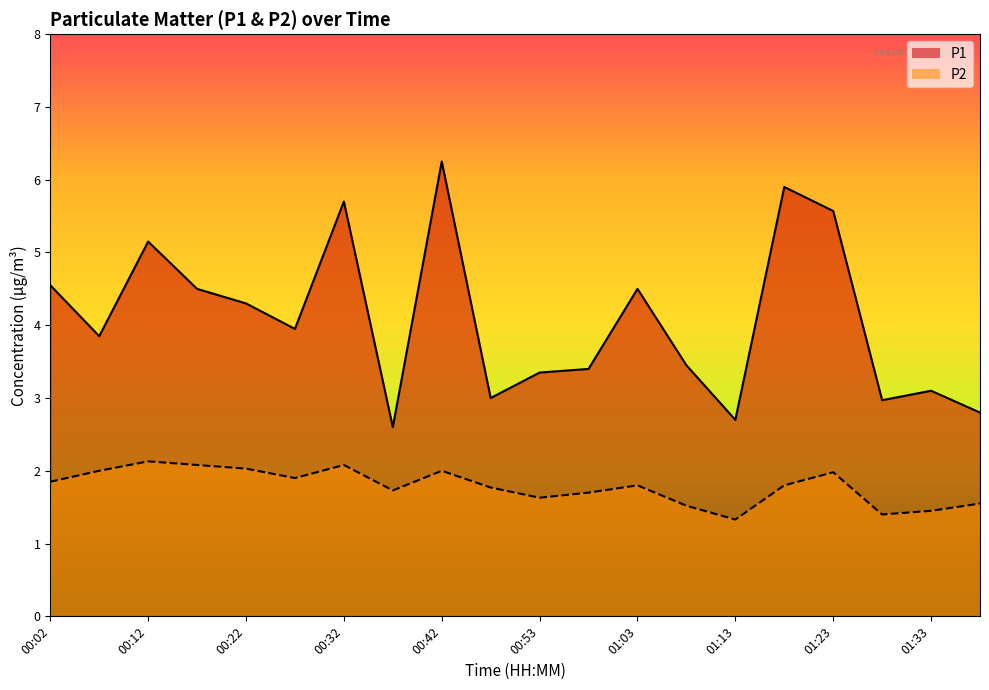

The P1 series shows 2.7 at 01:13. True or false?

True